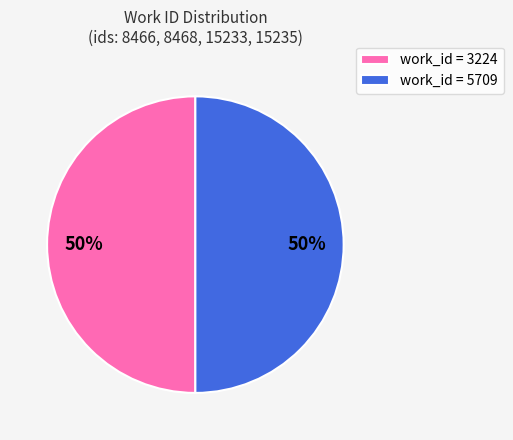

Is the sum of work_id = 3224 and work_id = 5709 greater than half?

Yes